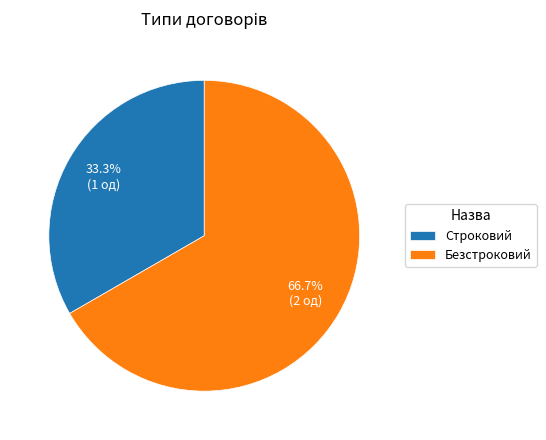

Combined, do Строковий and Безстроковий account for over 50%?

Yes